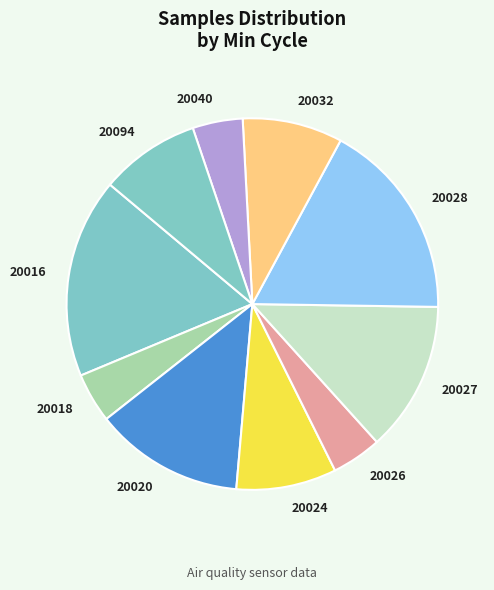

How many slices are in this pie chart?

10